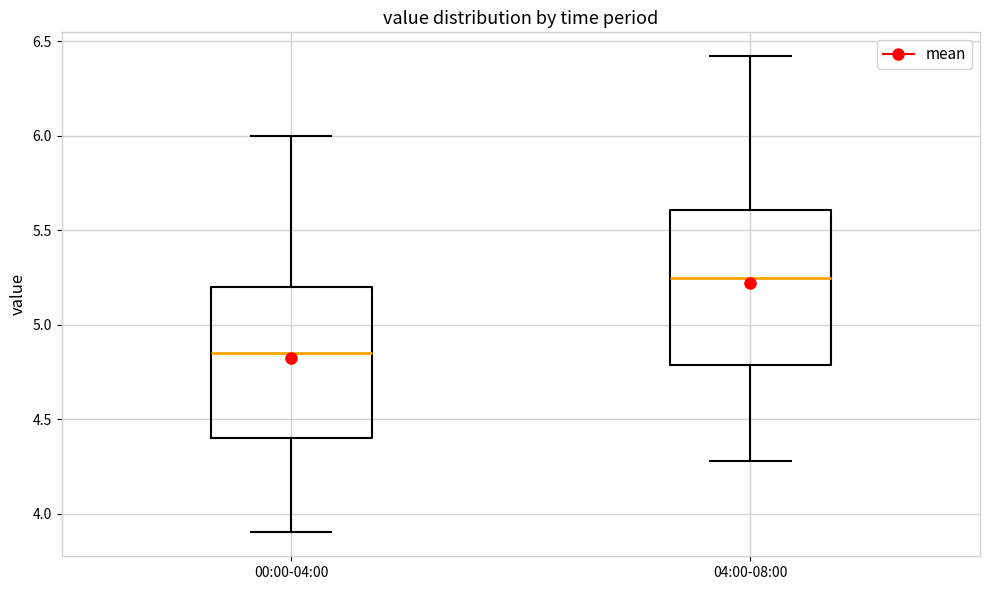

Reading left to right, read every box against the y-axis: the position of its median line, the range the box covers, and the ends of its whiskers. The values are not printed on the chart, so give them approximately, as read against the axis.

00:00-04:00: median 4.85, box 4.40 to 5.20, whiskers 3.90 to 6.00
04:00-08:00: median 5.25, box 4.80 to 5.60, whiskers 4.30 to 6.40